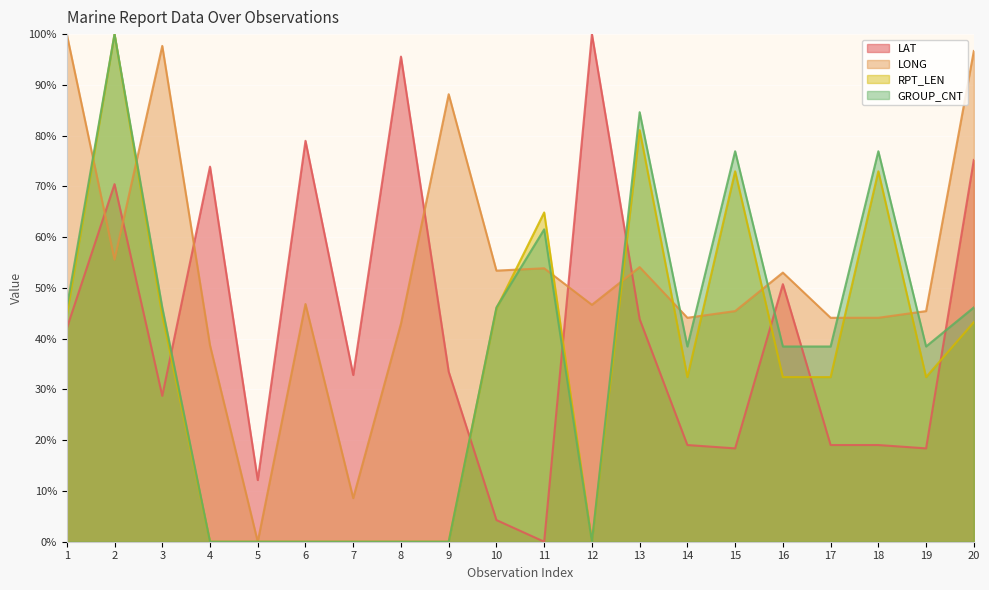

List the series in order of their peak value, lowest first.

LAT, LONG, RPT_LEN, GROUP_CNT